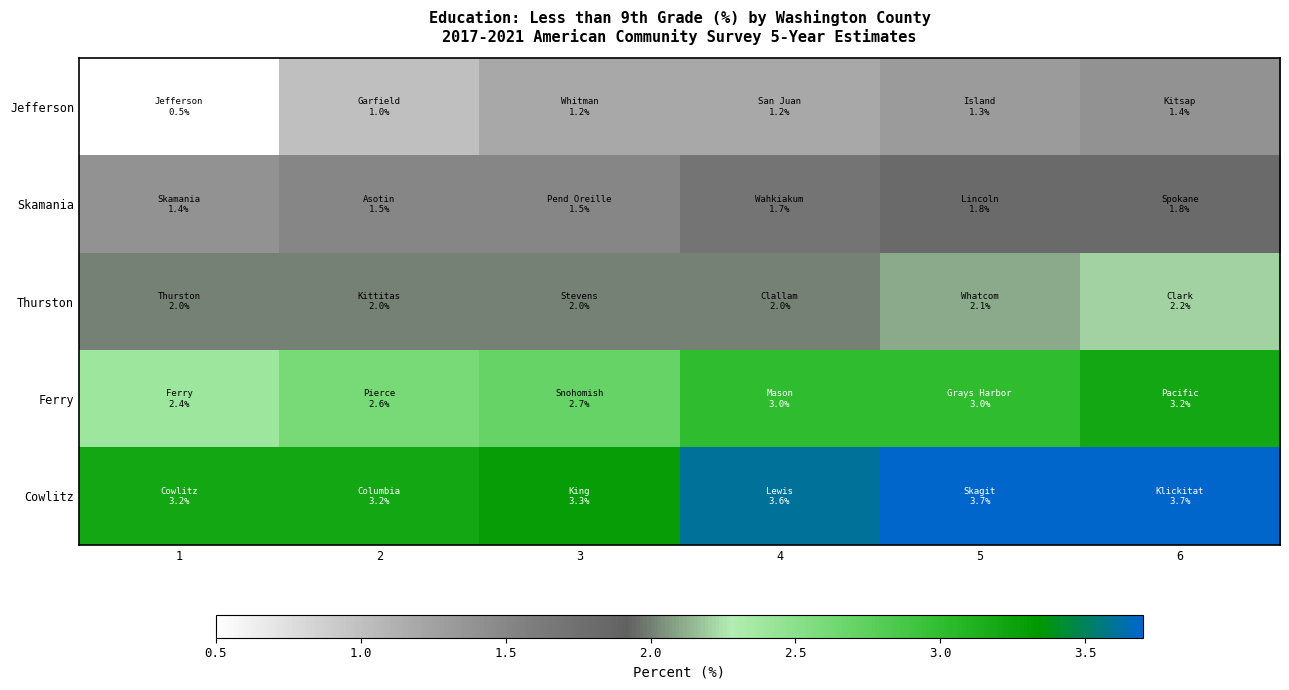

Which series has the largest total across all categories?

Cowlitz